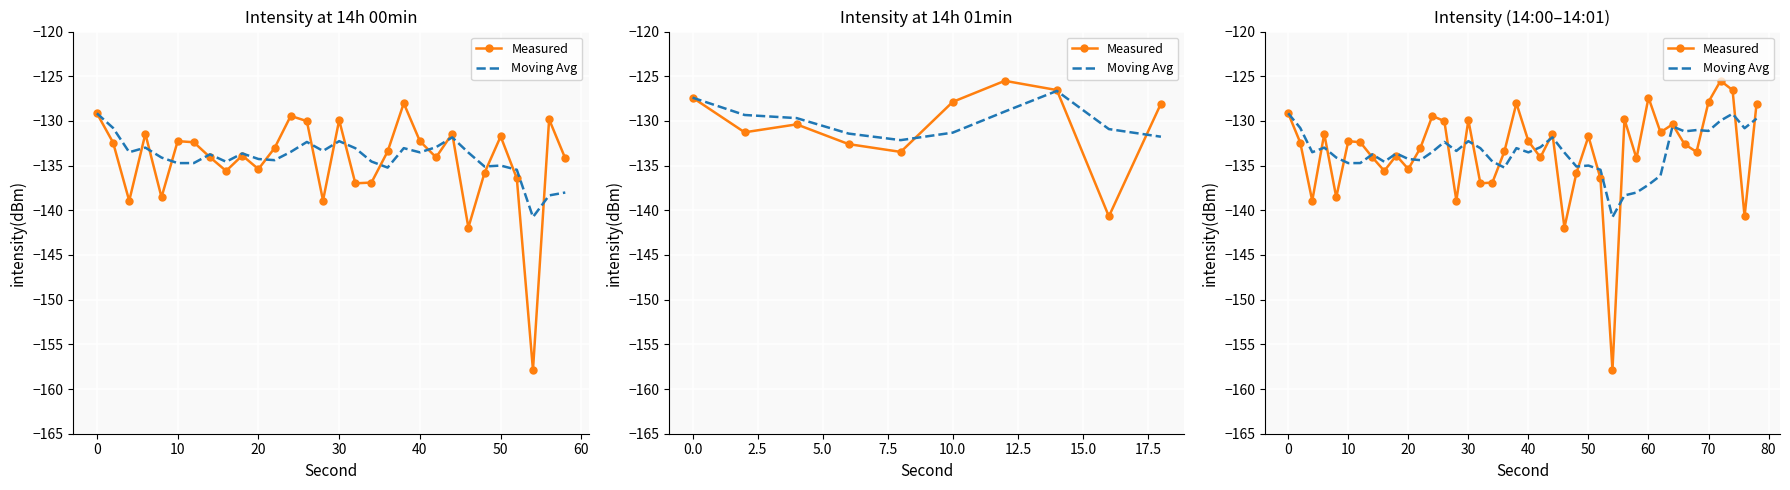

At how many categories does at least one series exceed -136?

39